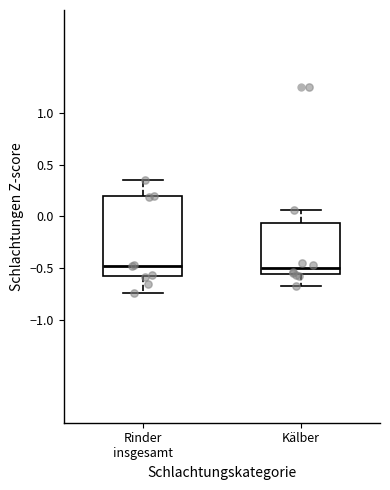

Which box is the tallest, from its lower edge to its upper edge?

Rinder insgesamt